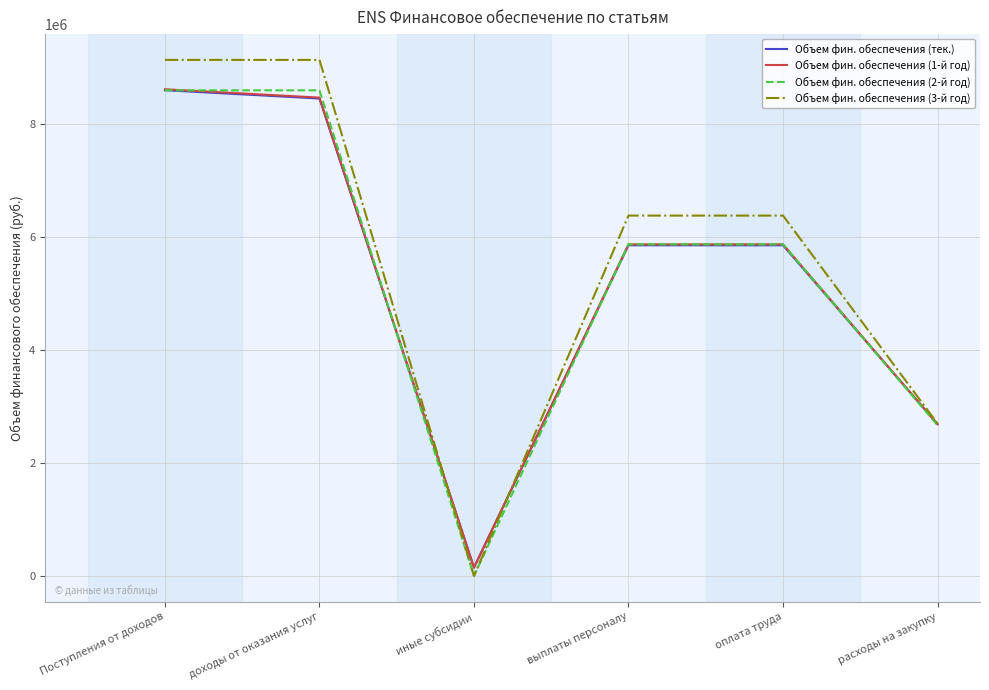

Between Поступления от доходов and оплата труда, which series saw the biggest shift?

Объем фин. обеспечения (3-й год)